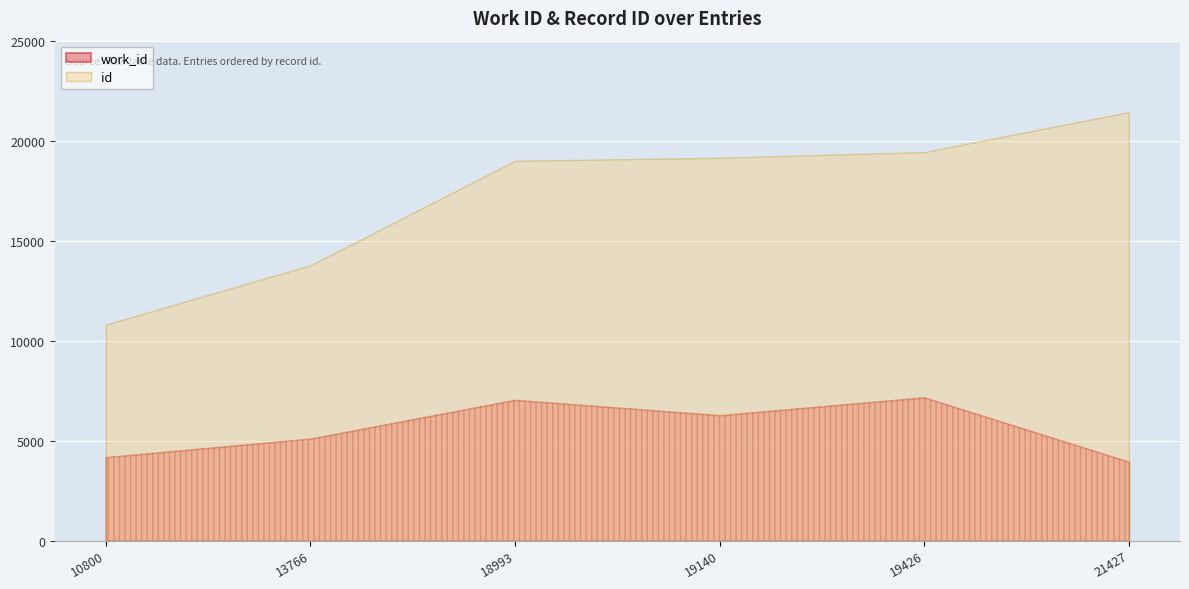

Count the number of data series in this chart.

2